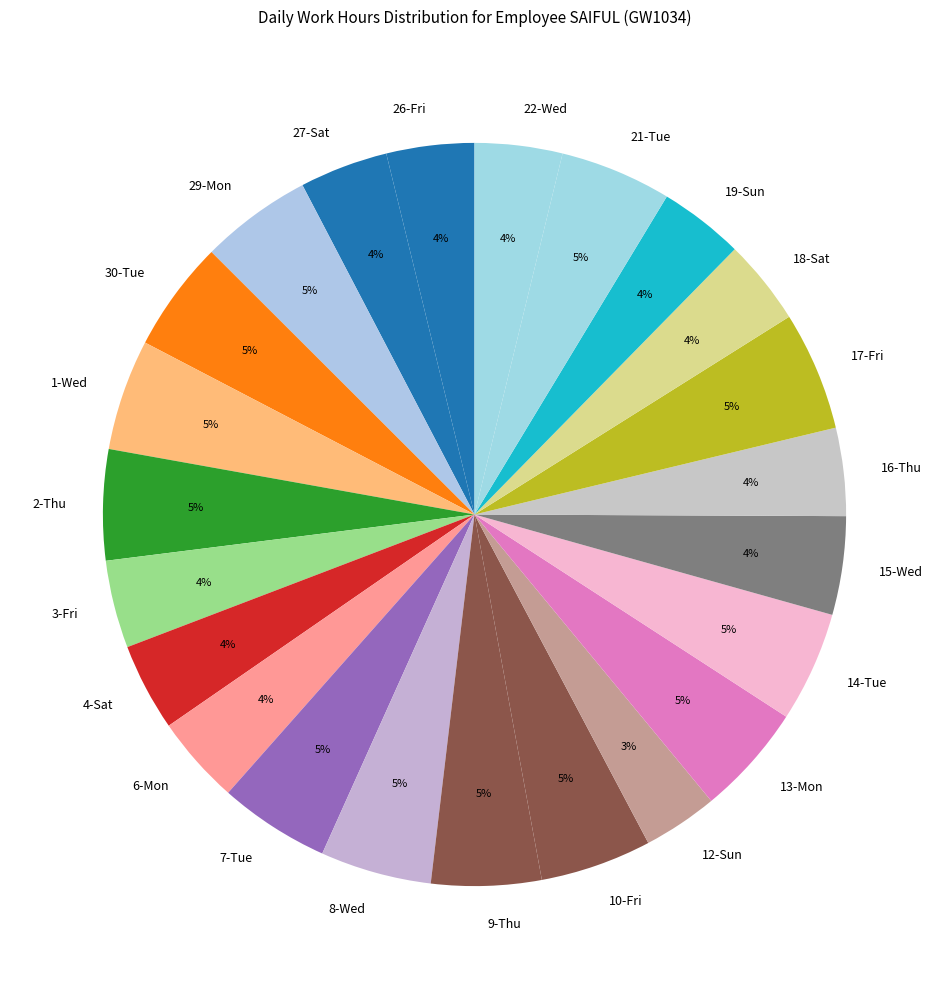

Is there a majority slice in this chart?

No